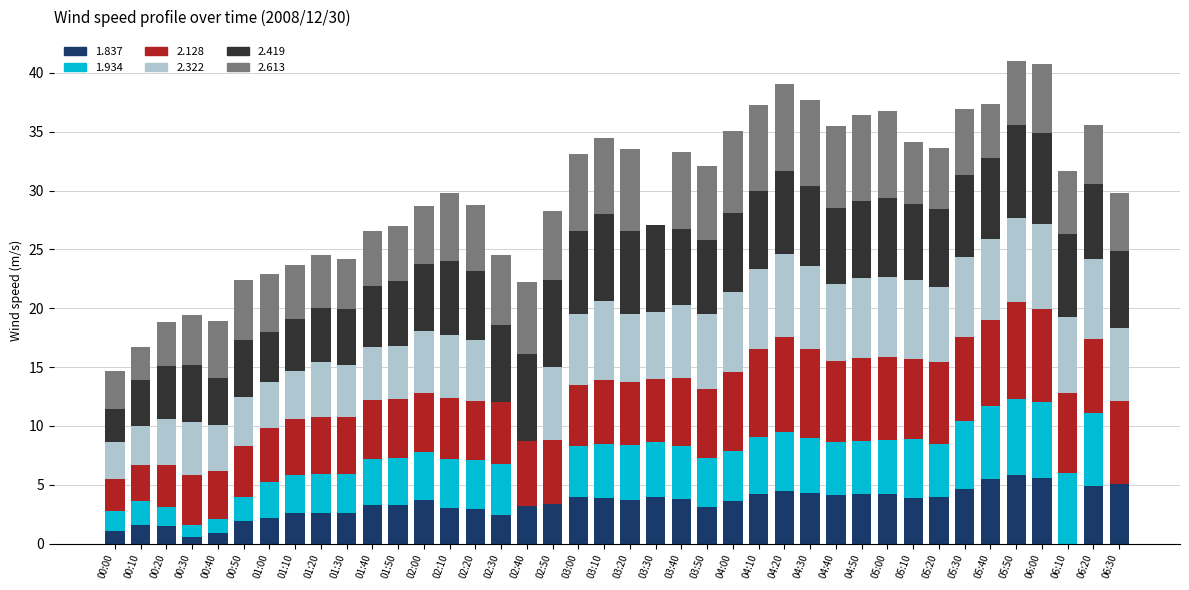

How many series are shown in this chart?

6